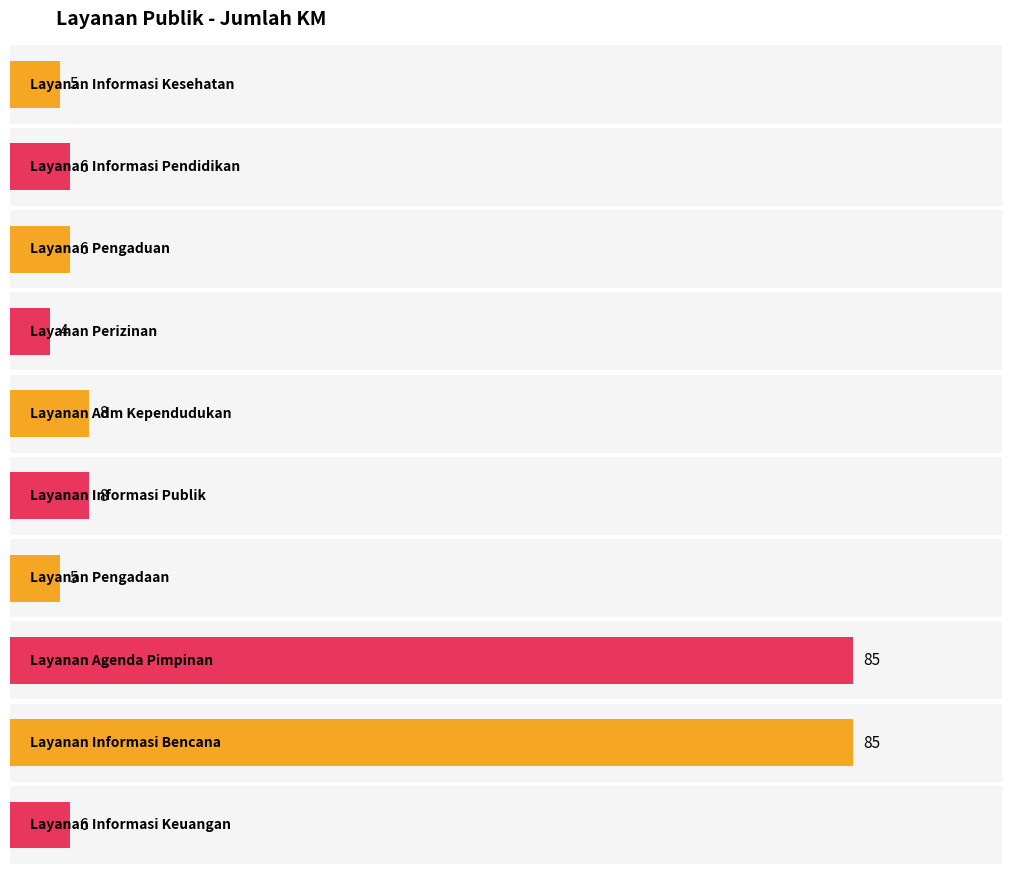

How many series are shown in this chart?

1